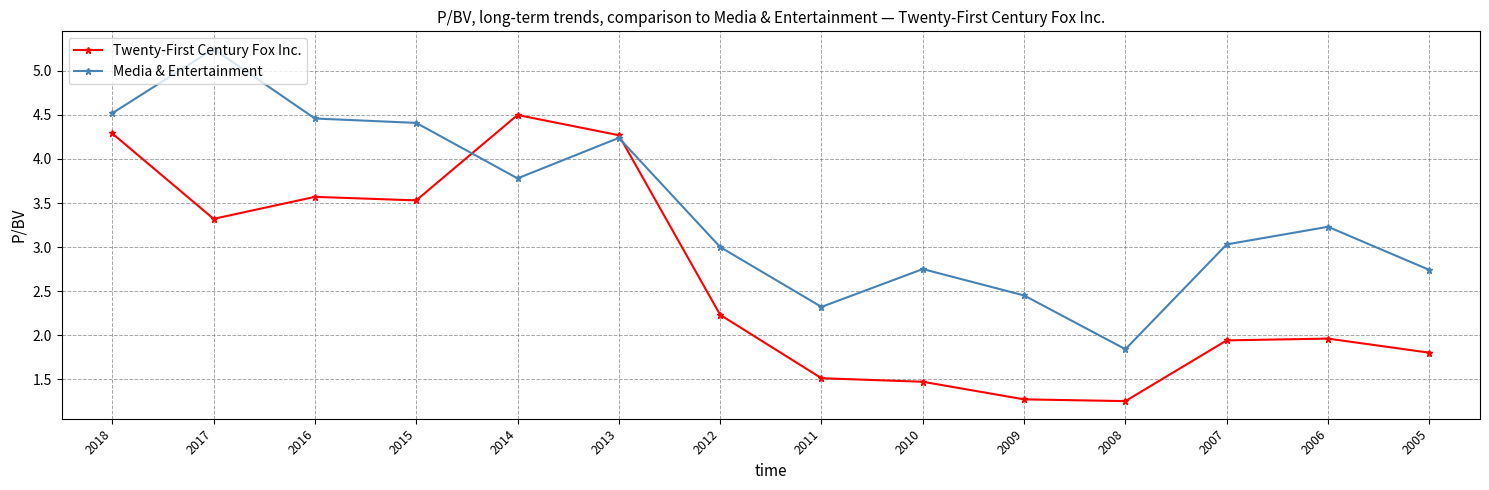

At 2007, list the series in order from largest to smallest.

Media & Entertainment, Twenty-First Century Fox Inc.